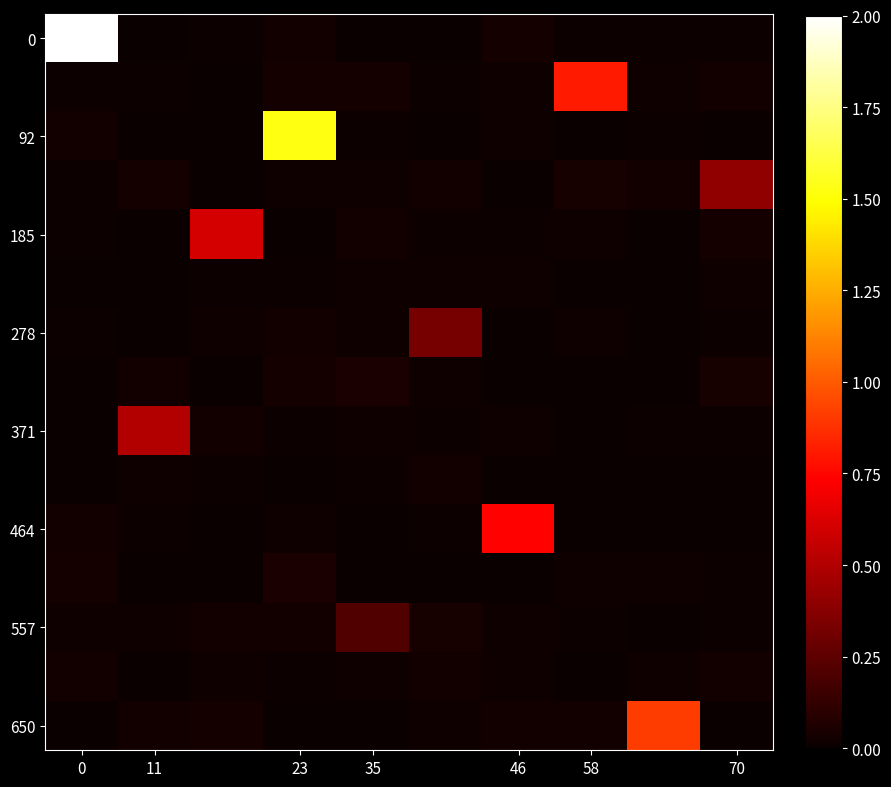

What is the maximum value shown in the chart?

2.0